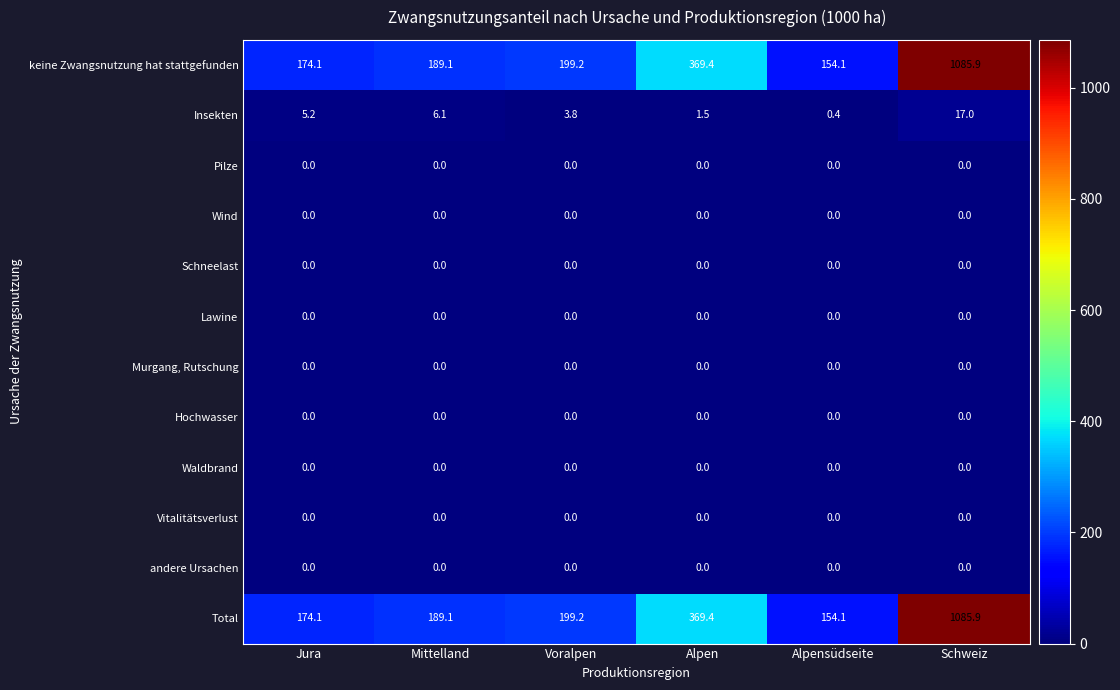

What is the spread (max minus min) of values at Voralpen?

199.2